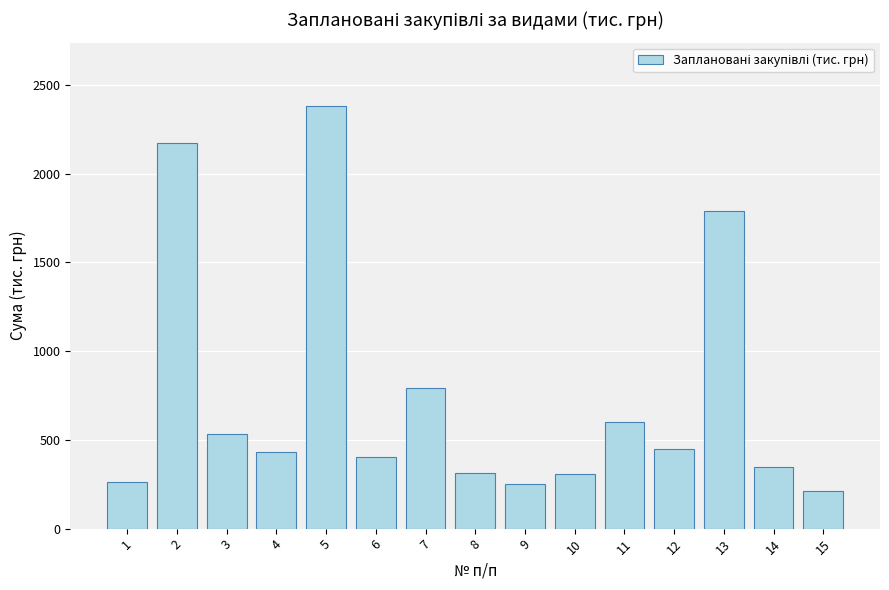

What is the minimum value shown in the chart?

210.4